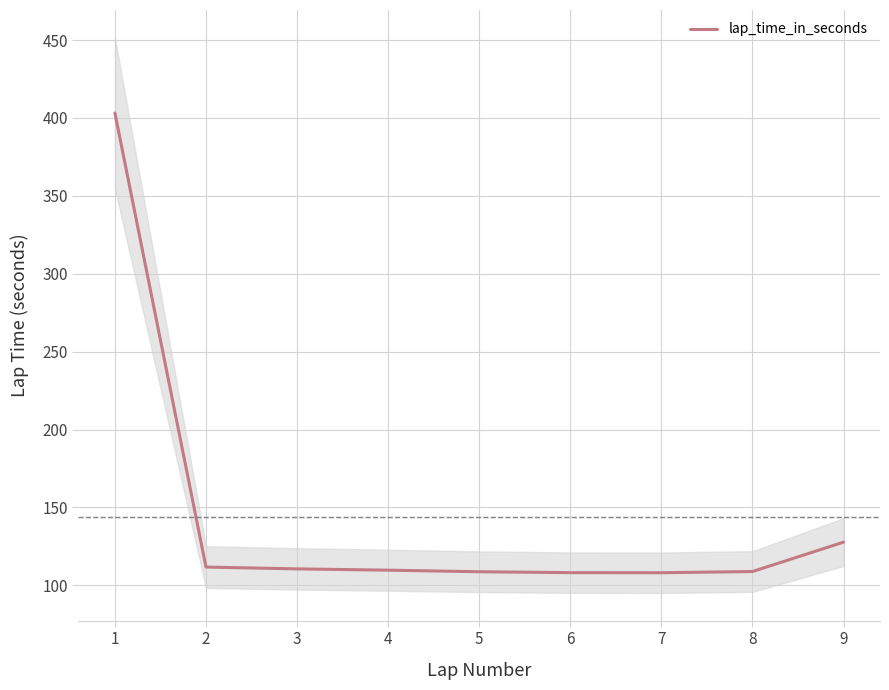

True or false: the data shows 135.1 at 1.

False